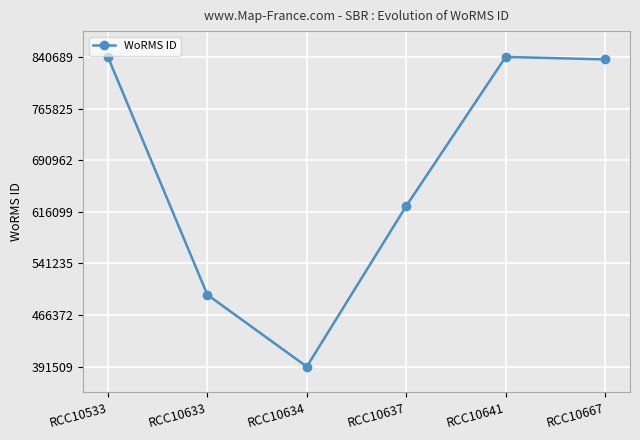

What is the ratio of the value at RCC10641 to the value at RCC10637?

1.3